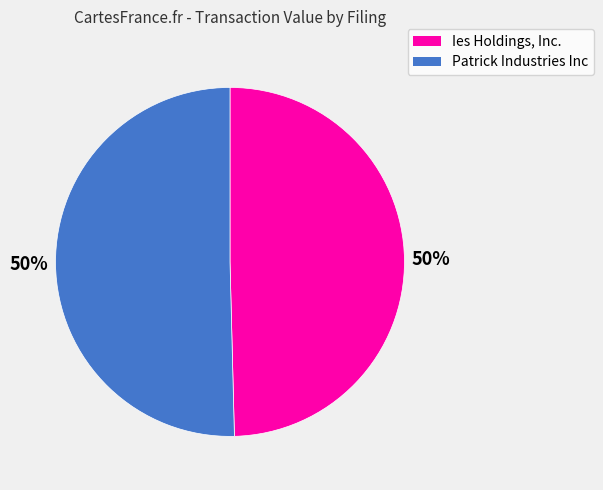

To the nearest percent, what is the average slice percentage?

50%